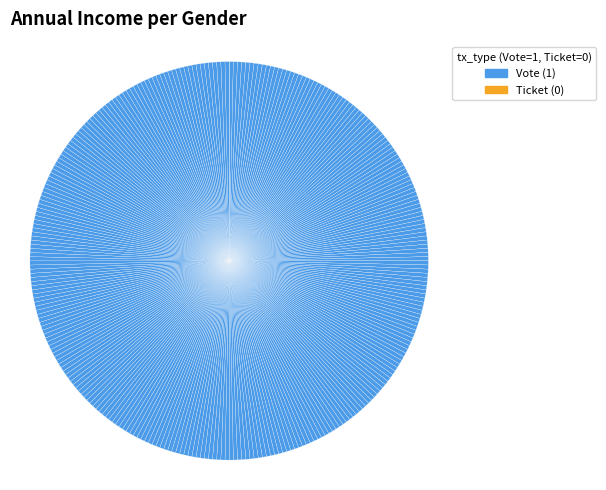

Which category has the smallest portion of the pie?

Ticket